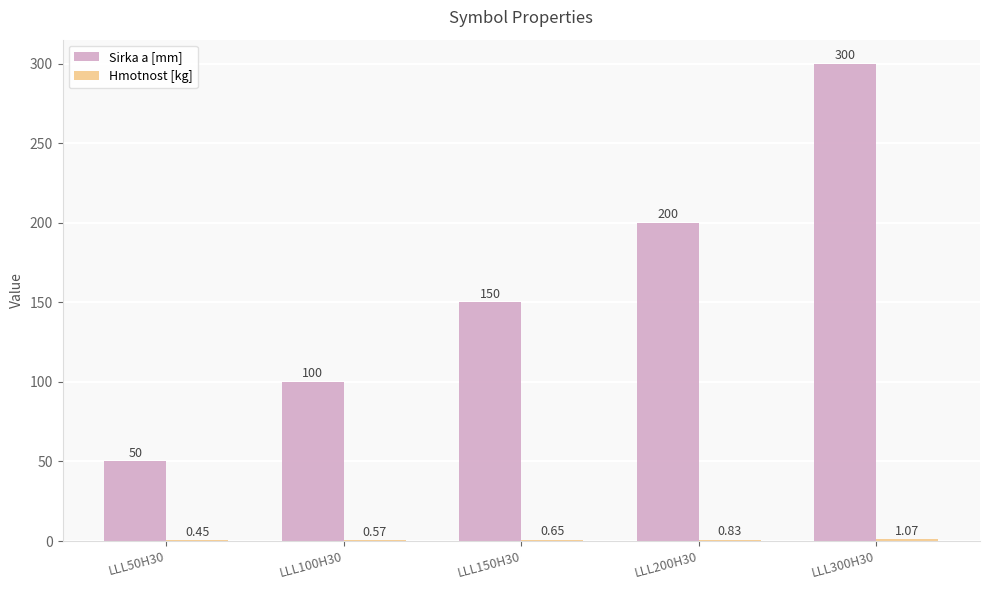

Are the bars grouped side by side (vs. stacked)?

Yes